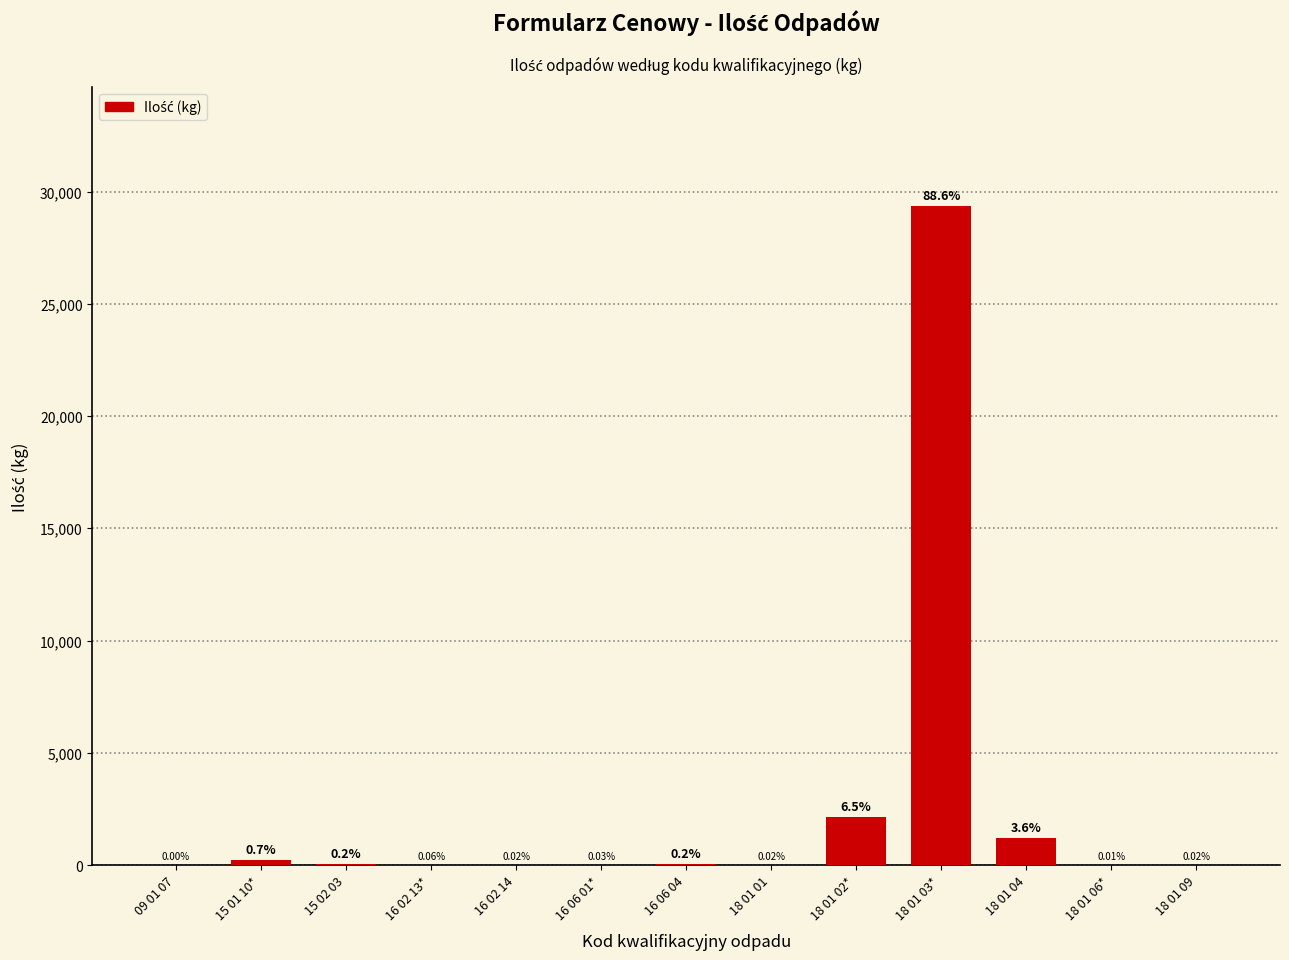

What is the label of the 1st bar from the left?

09 01 07